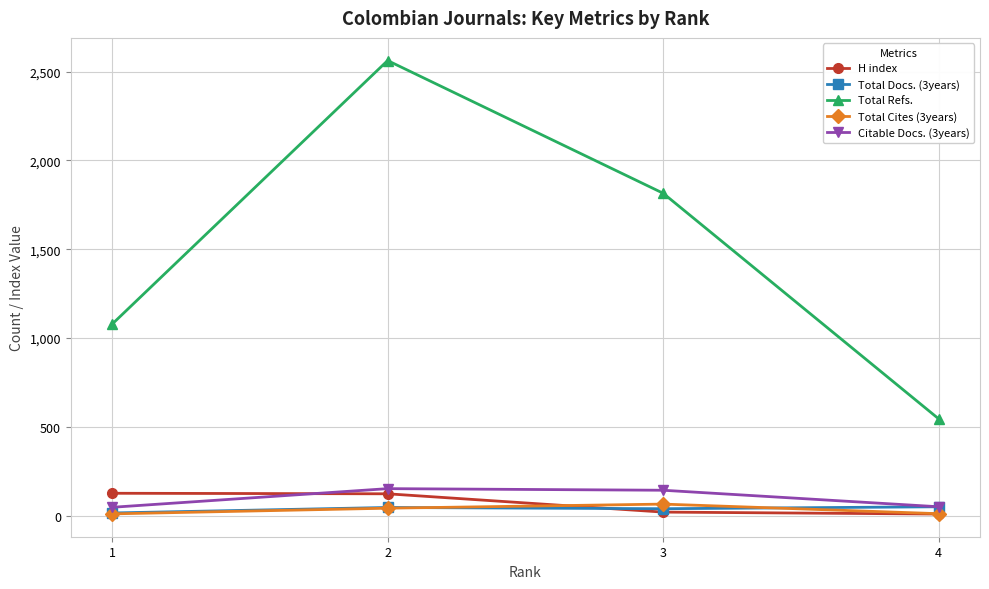

Which series changed the most between 1 and 3?

Total Refs.